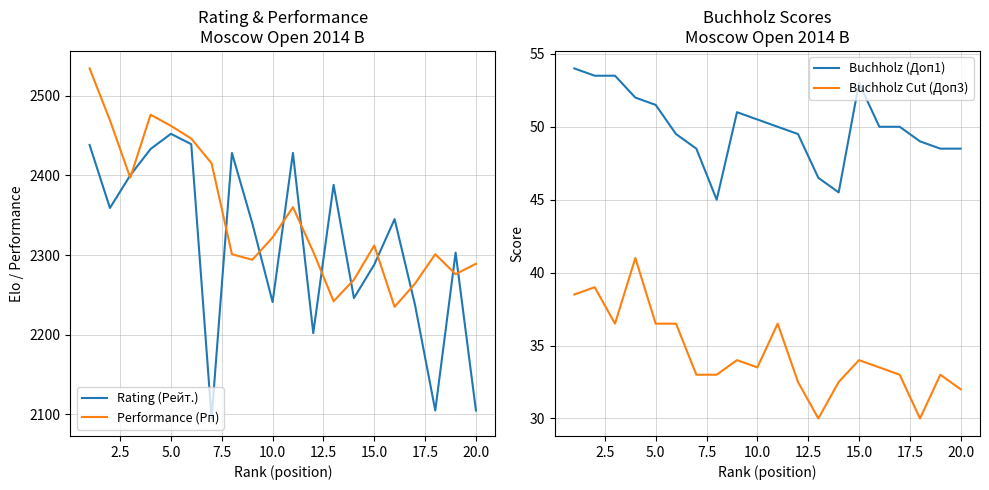

Does the chart display data point markers on the line(s)?

No